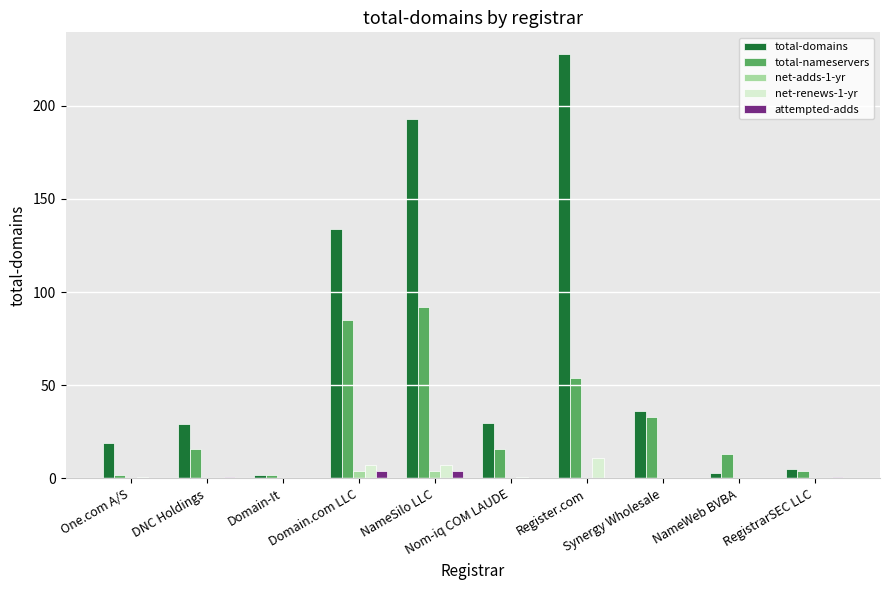

Which category has the highest value in the total-nameservers series?

NameSilo LLC